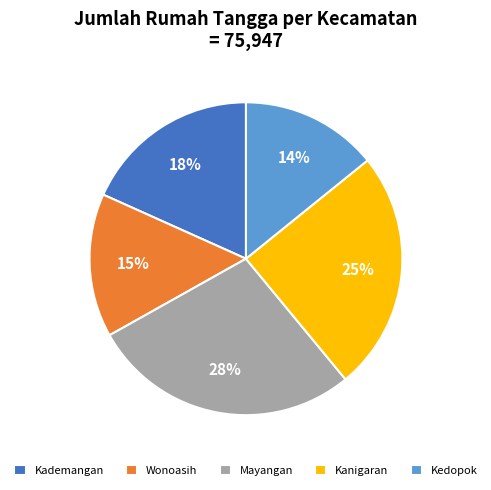

What percentage is the Kademangan slice, to the nearest percent?

18%